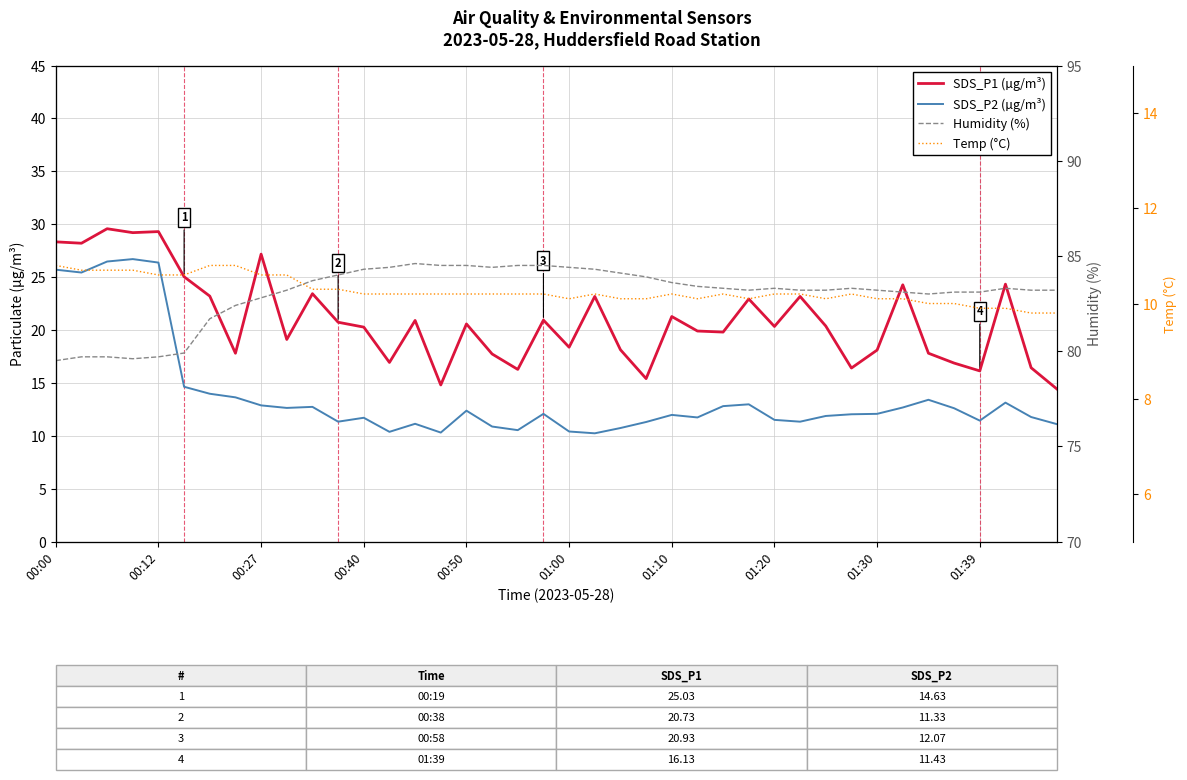

What is the difference between the second highest and second lowest values in the SDS_P2 (µg/m³) series?

16.2